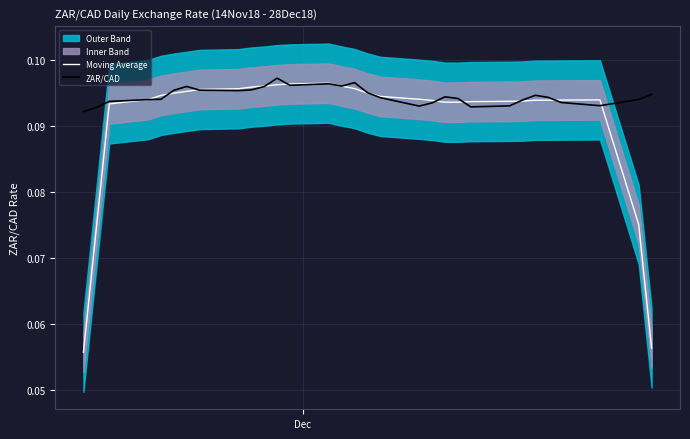

The value of ZAR/CAD at 14 is 0.2. True or false?

False